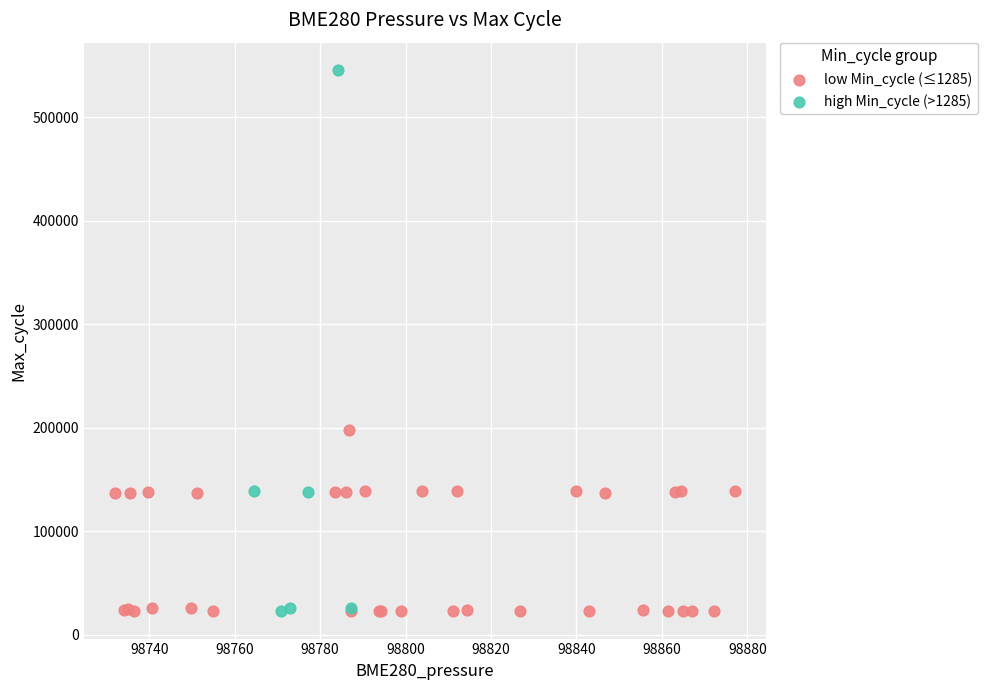

Which series reaches the maximum Y coordinate?

high Min_cycle (>1285)